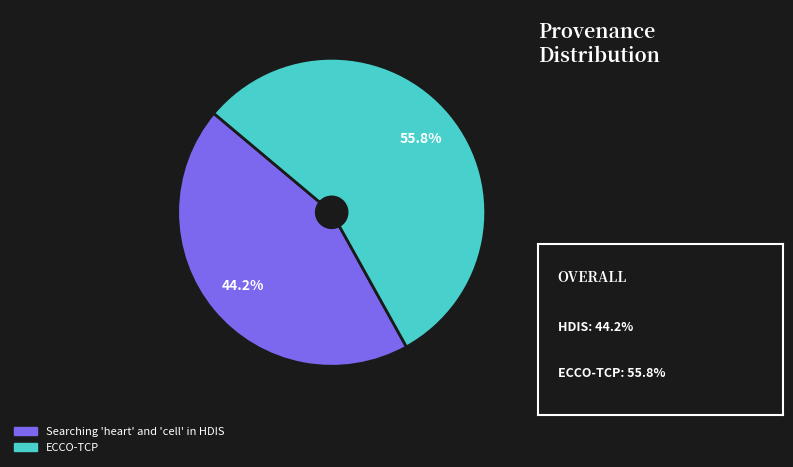

Rank the categories by value from lowest to highest.

Searching 'heart' and 'cell' in HDIS, ECCO-TCP